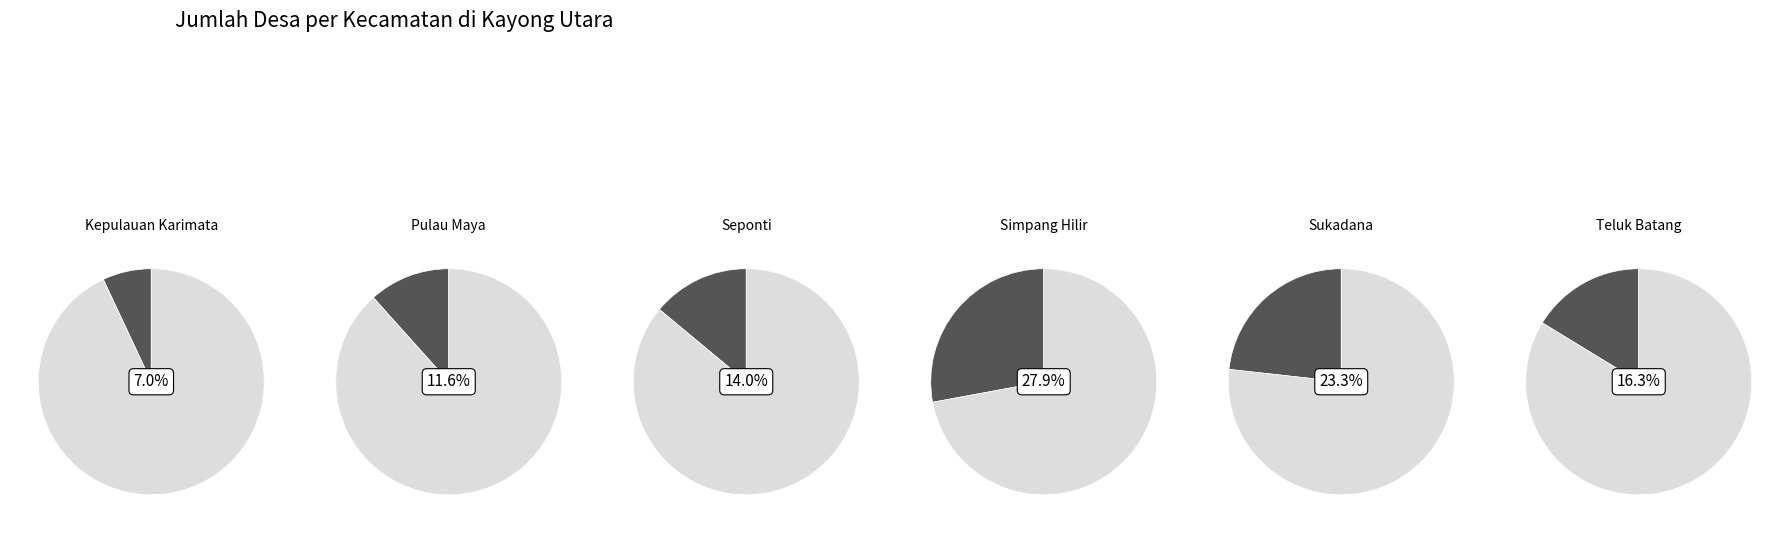

Count the number of slices in the pie.

6